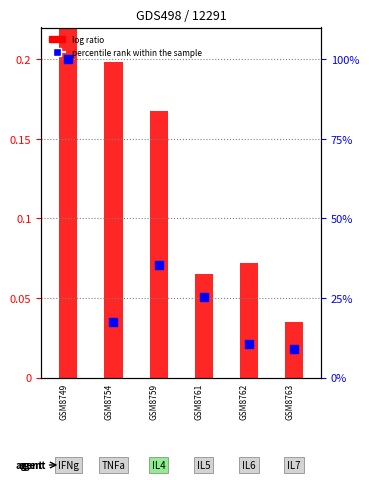

At how many categories does at least one series exceed 0?

6